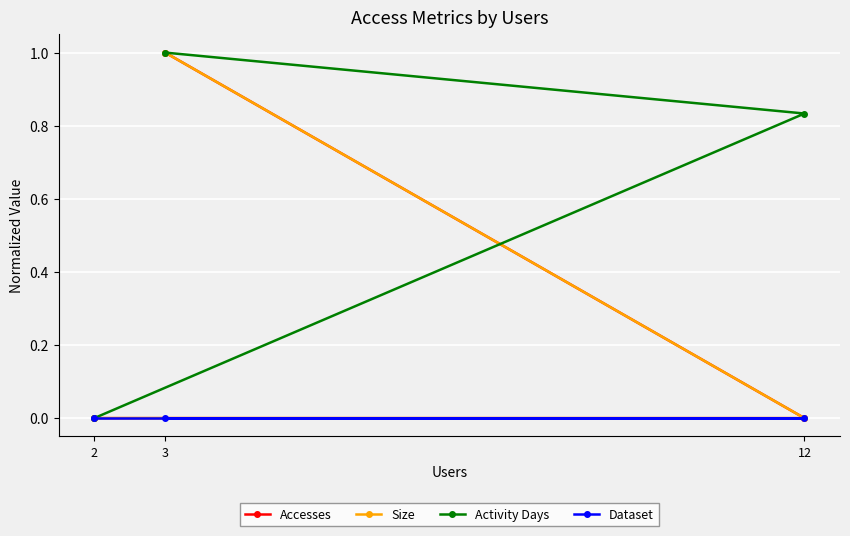

How many Activity Days values are between 0 and 1?

3